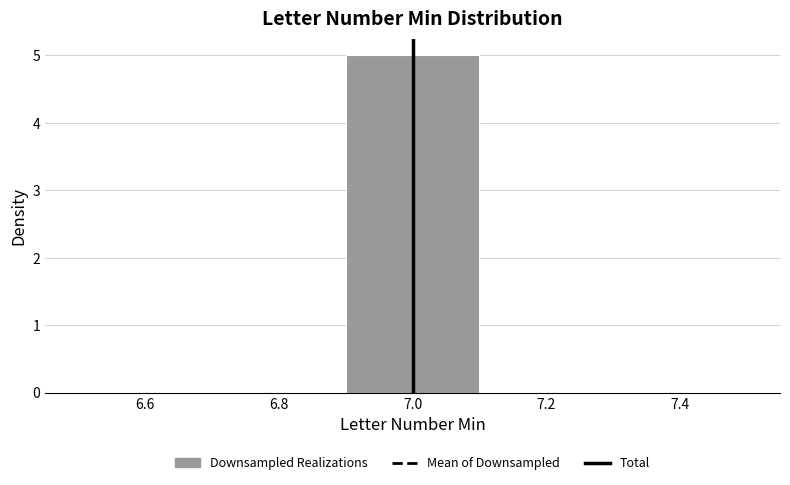

Which range on the x-axis has the tallest bar?

6.9 to 7.1